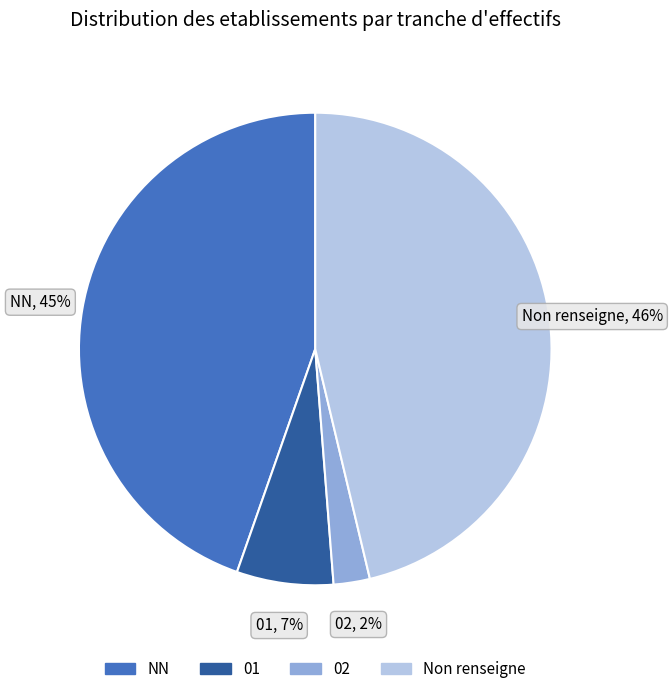

To the nearest percent, what is the average slice percentage?

25%